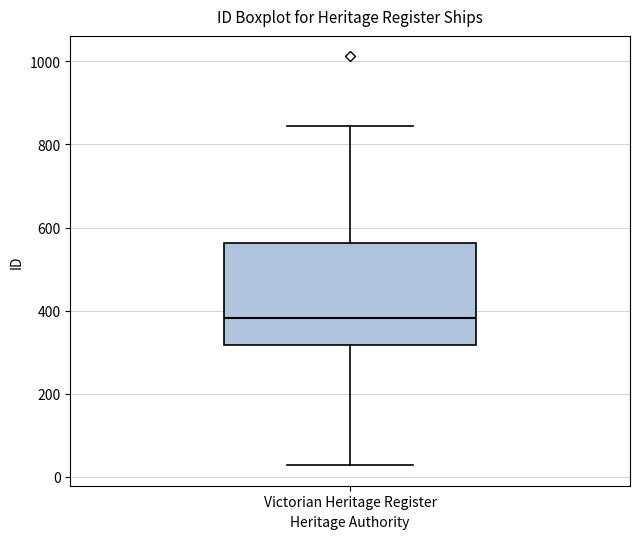

Read this box plot against the y-axis: the position of the median line, the range covered by the box, and the ends of both whiskers. The values are not printed on the chart, so give them approximately, as read against the axis.

median 380, box 320 to 560, whiskers 20 to 840